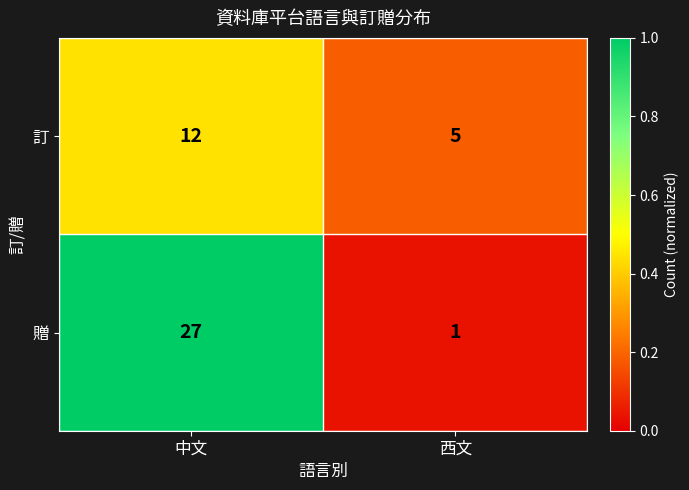

What is the approximate value of 訂 at 中文?

12